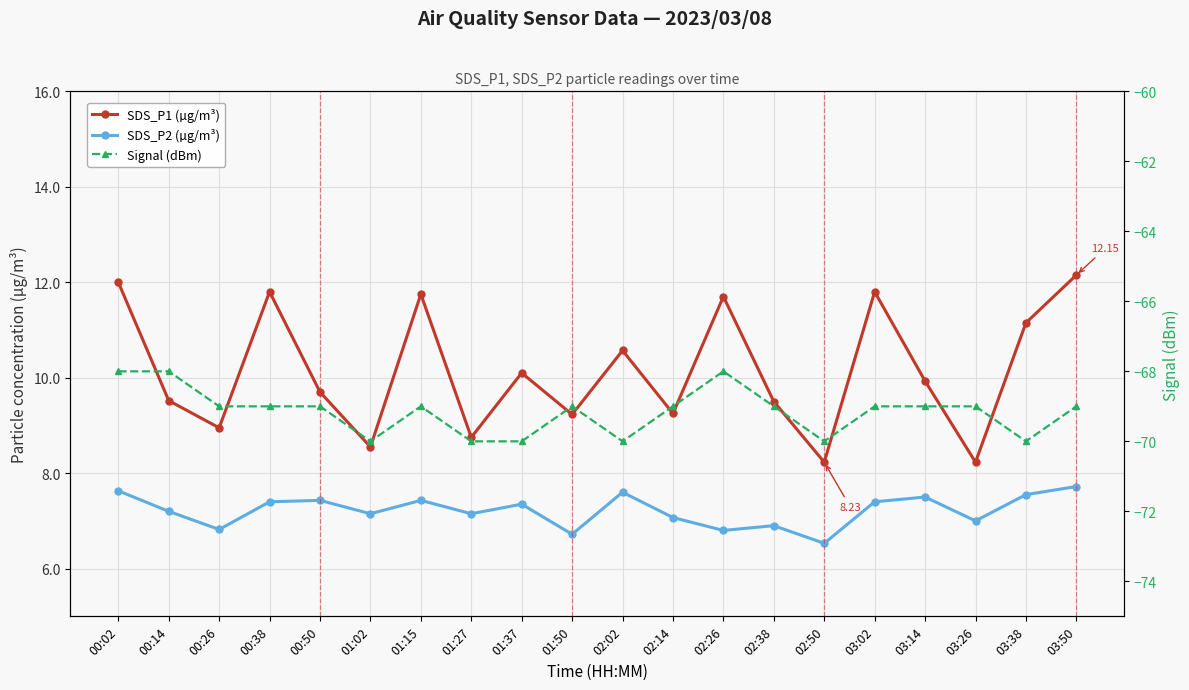

Reading left to right, list all the values displayed in this chart.

SDS_P1 (µg/m³): 12.0	9.5	8.9	11.8	9.7	8.6	11.8	8.8	10.1	9.2	10.6	9.2	11.7	9.5	8.2	11.8	9.9	8.2	11.2	12.2
SDS_P2 (µg/m³): 7.6	7.2	6.8	7.4	7.4	7.2	7.4	7.2	7.3	6.7	7.6	7.1	6.8	6.9	6.5	7.4	7.5	7.0	7.5	7.7
Signal (dBm): -68.0	-68.0	-69.0	-69.0	-69.0	-70.0	-69.0	-70.0	-70.0	-69.0	-70.0	-69.0	-68.0	-69.0	-70.0	-69.0	-69.0	-69.0	-70.0	-69.0